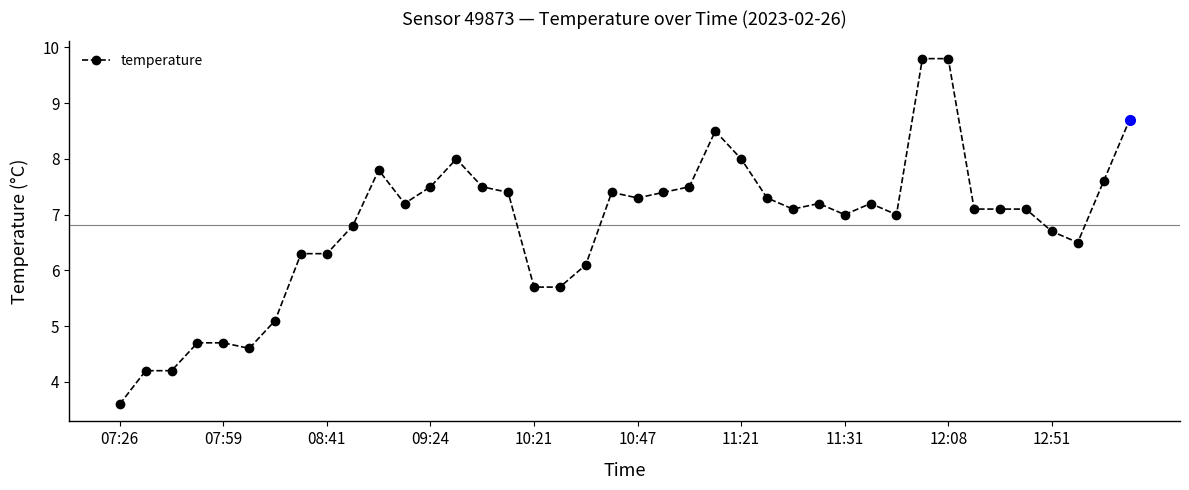

What is the average value?

6.8